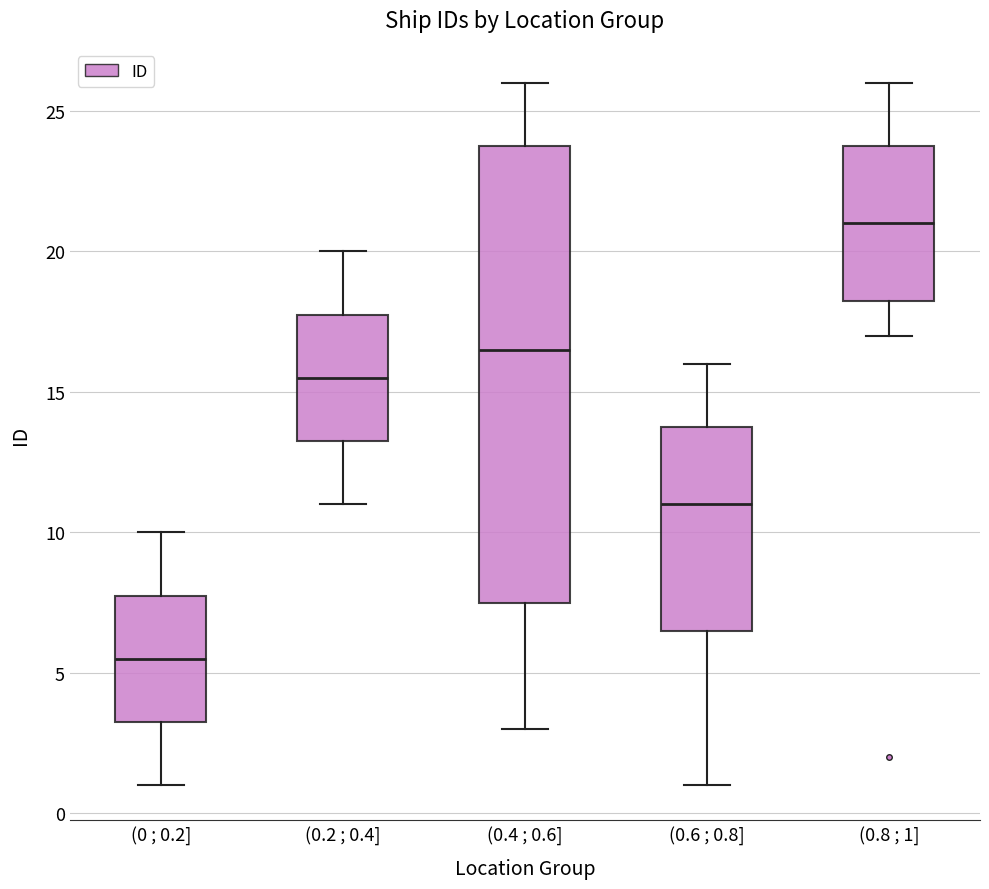

Where does the median line of the box for (0.2 ; 0.4] sit on the y-axis? The values are not printed on the chart, so give them approximately, as read against the axis.

15.5